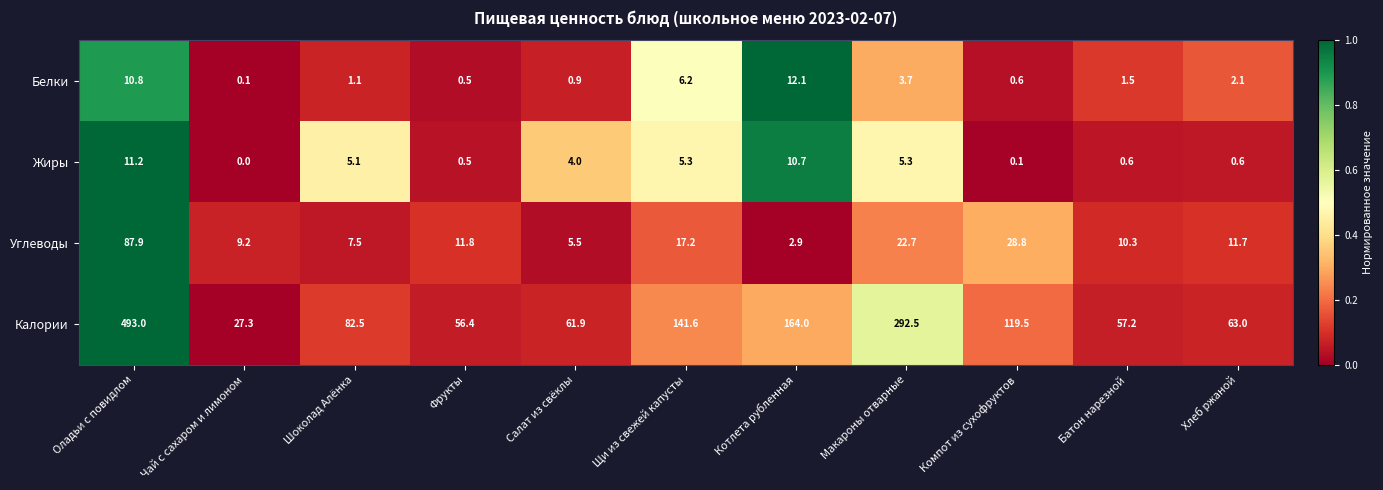

The Углеводы series shows 149.1 at Оладьи с повидлом. True or false?

False